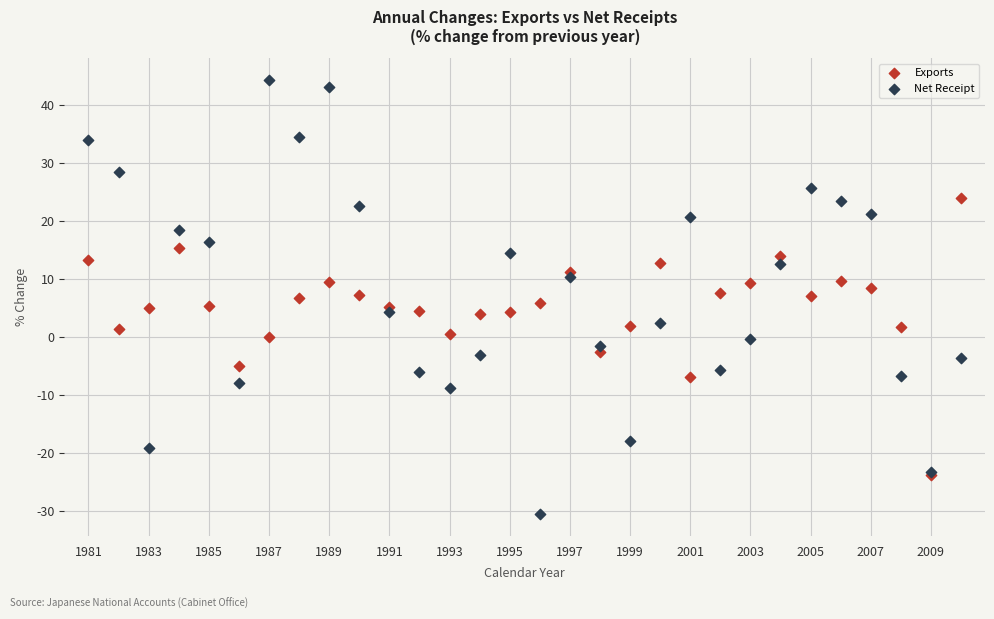

Which series contains the lowest Y value?

Net Receipt